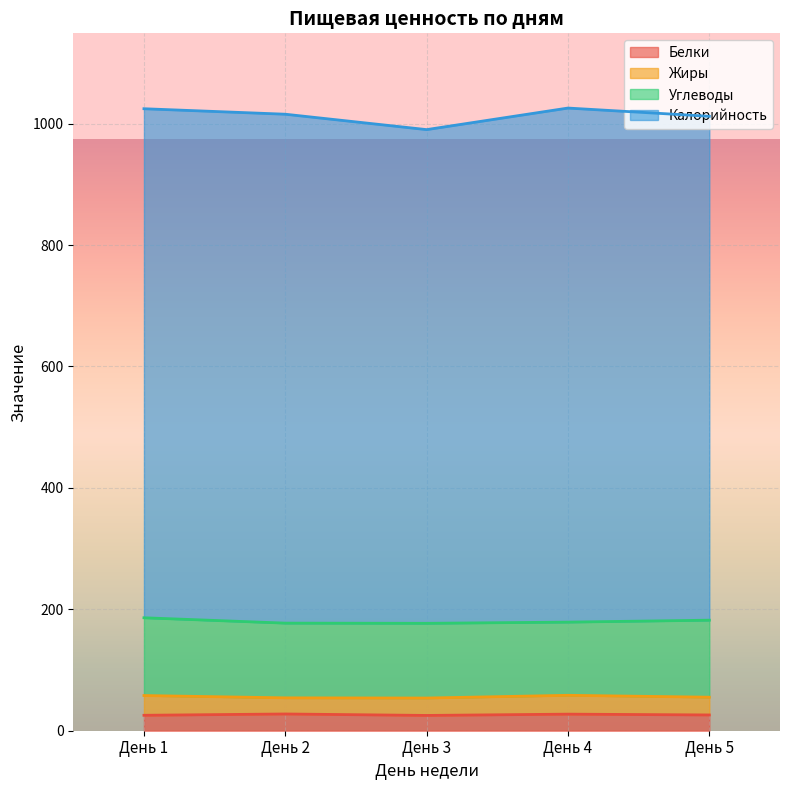

What is the total value across all series at День 4?

1025.7